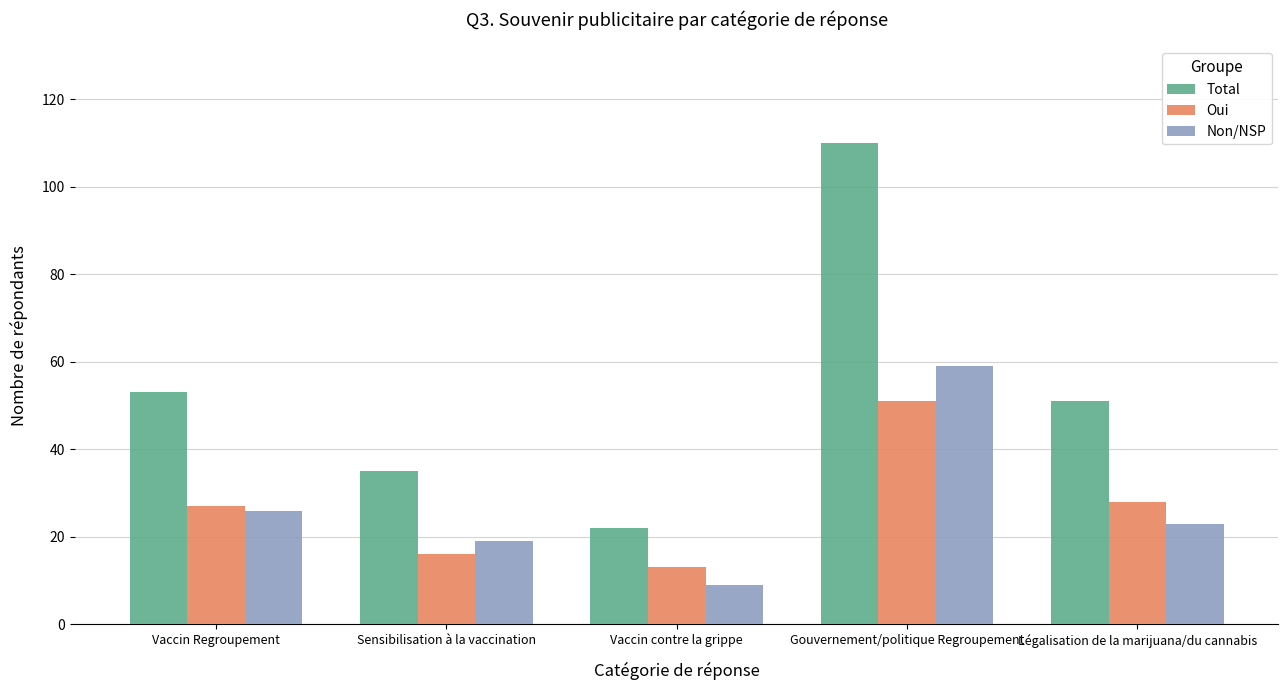

At which label is Total closest to 66?

Vaccin Regroupement